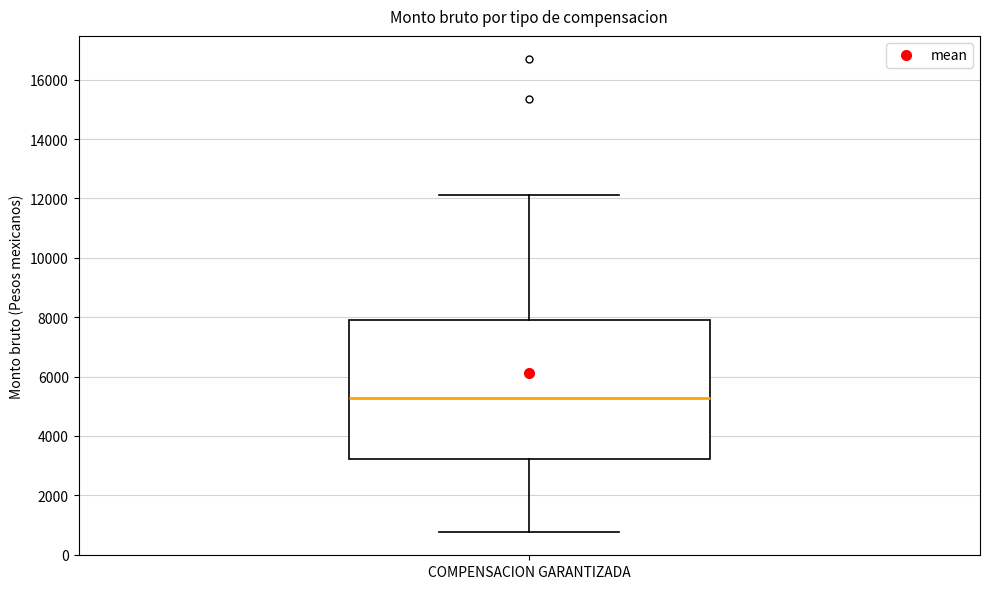

Transcribe this box plot: give where the median line is, the range the box spans, and where the two whiskers end, as read against the y-axis. The values are not printed on the chart, so give them approximately, as read against the axis.

median 5200, box 3200 to 8000, whiskers 800 to 12200